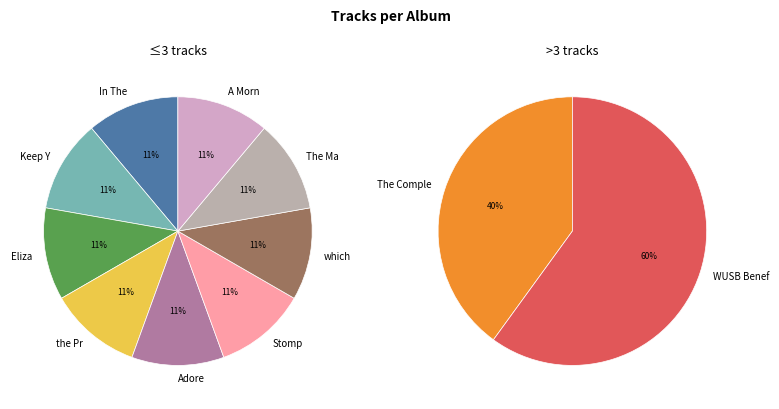

Rank the categories by value from lowest to highest.

In The Morning, Keep You (EP), Eliza Dolittle, the Promise, Adore, Stomp and Smash, which side are you on, The Many Voices of Miriam Makeba (LP), A Morning in Paris, The Complete Stax Singles, WUSB Benefit 04.08.2001 Paula Jeans